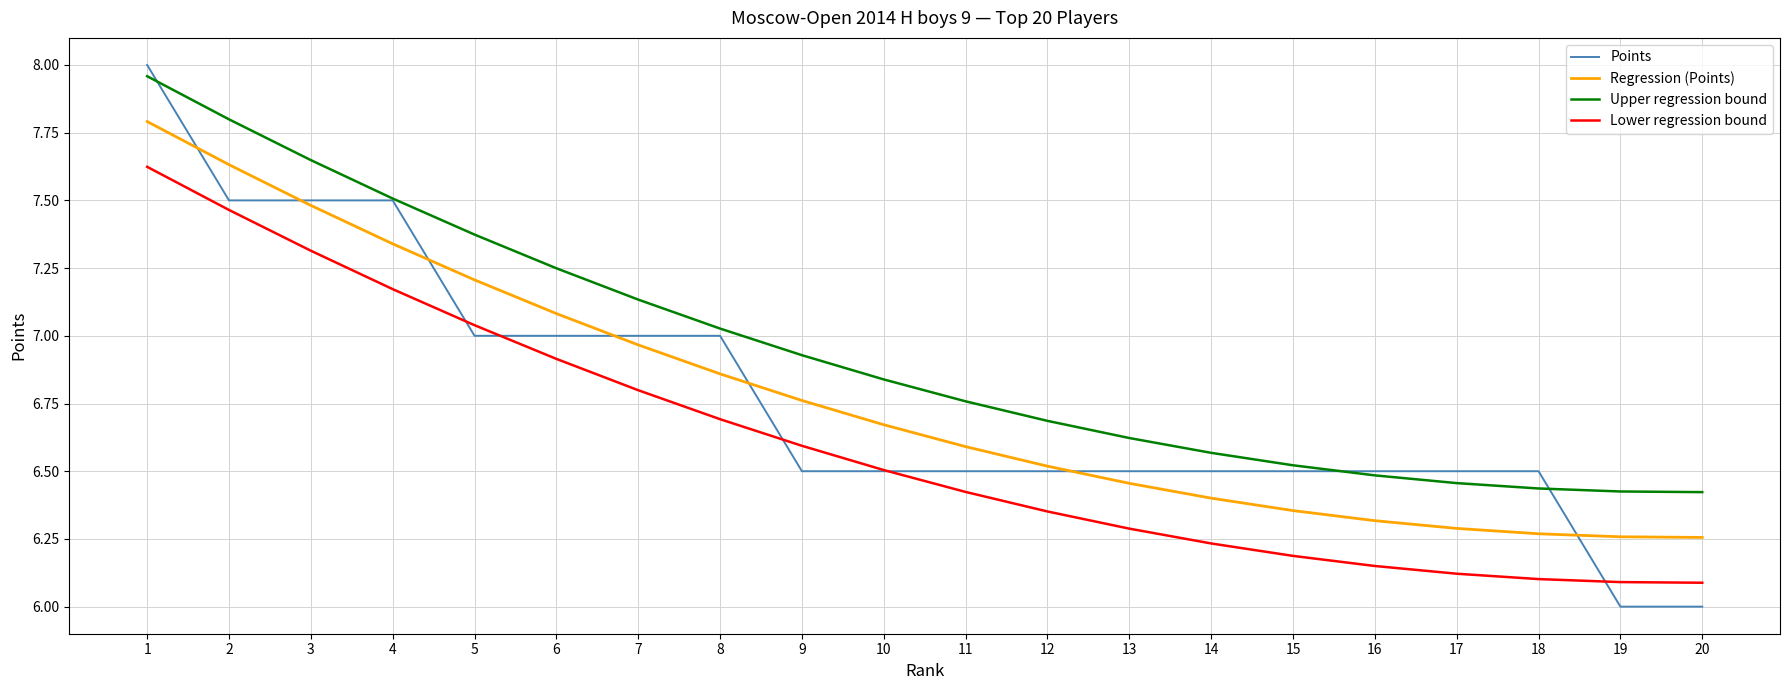

True or false: Regression (Points) and Points cross at least once.

True